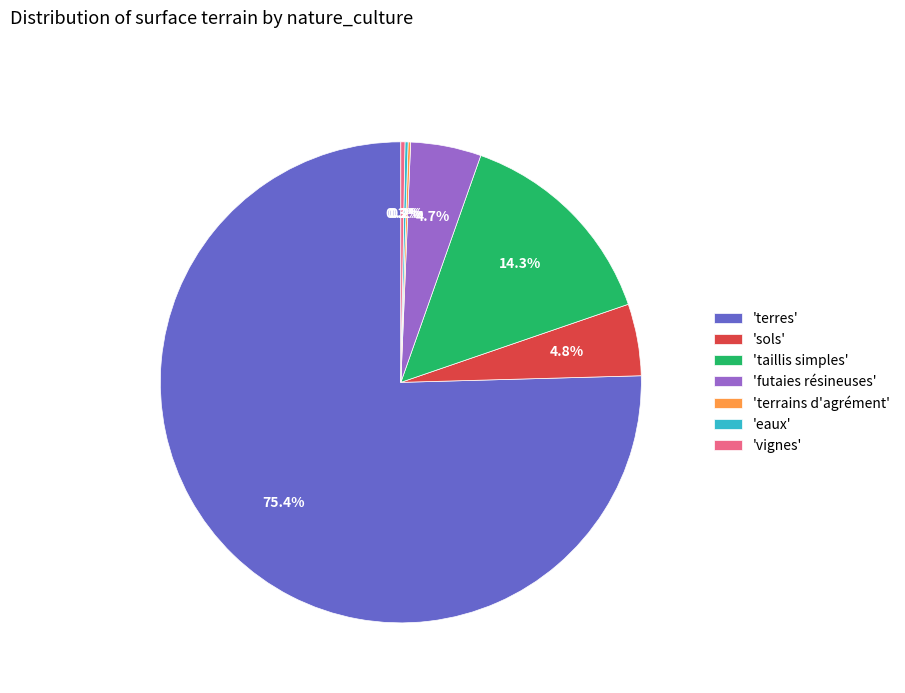

What is the majority slice?

'terres'